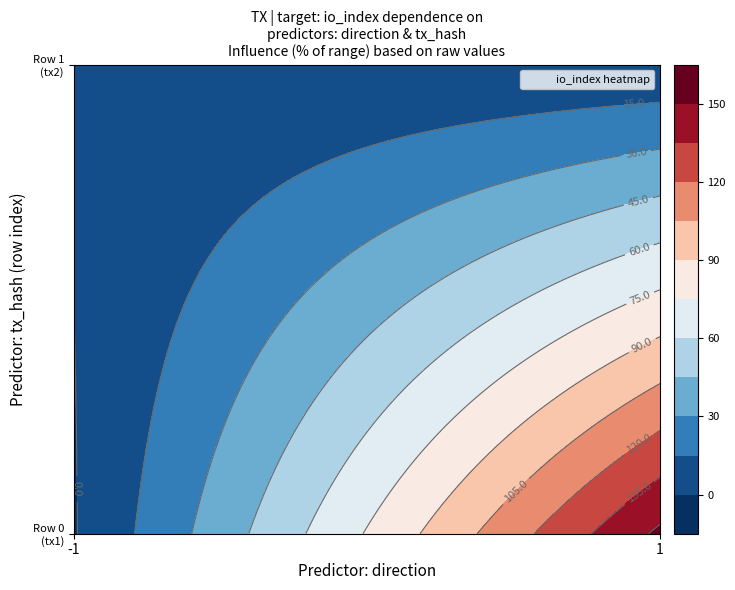

Which has a higher value, 0 or 1?

1